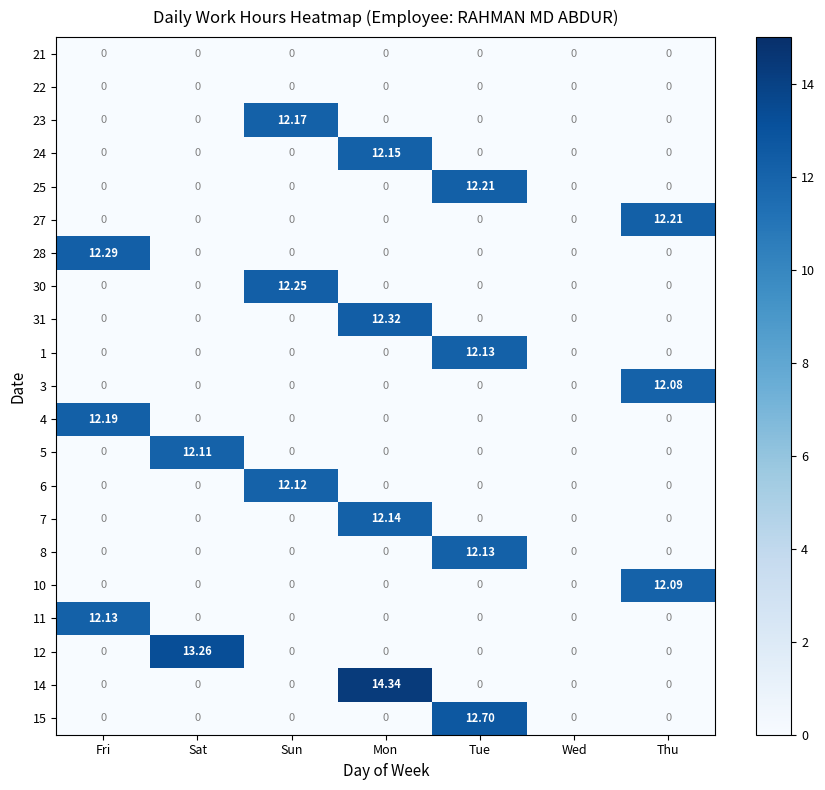

Which category has the highest value across all series?

Mon